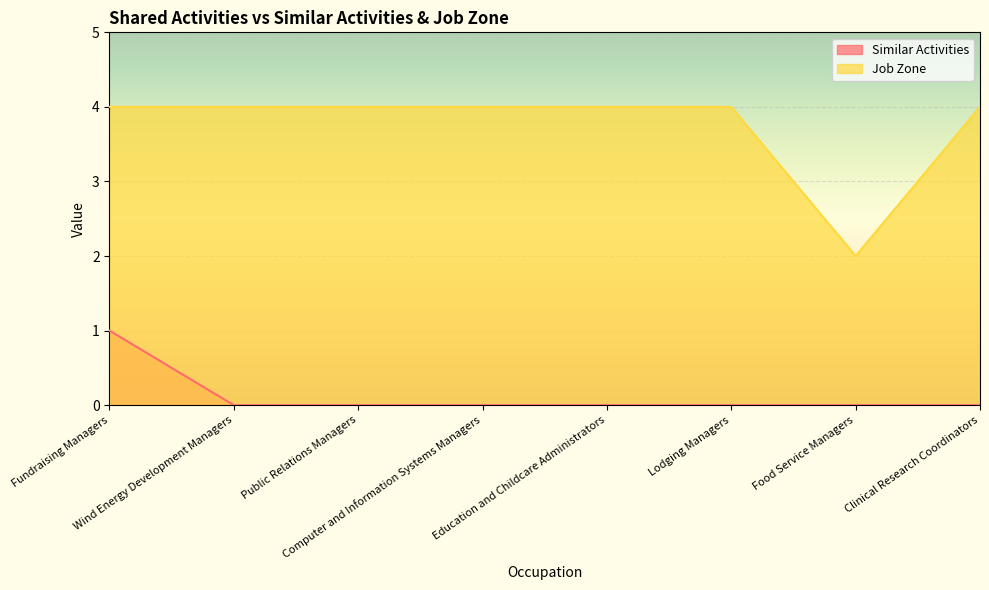

Which series has the largest range (max minus min)?

Job Zone